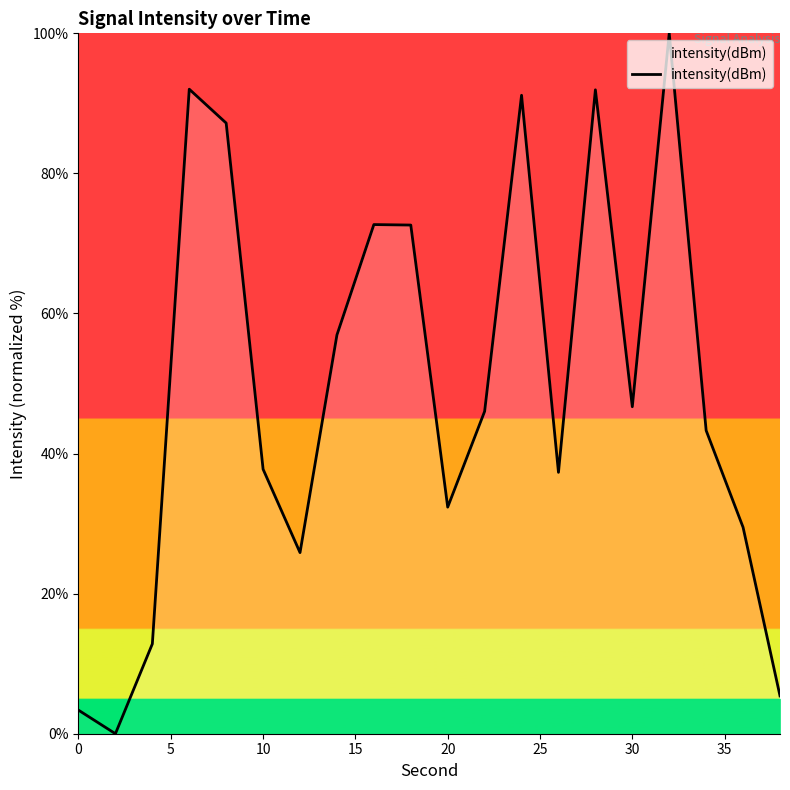

What is the maximum value shown in the chart?

100.0